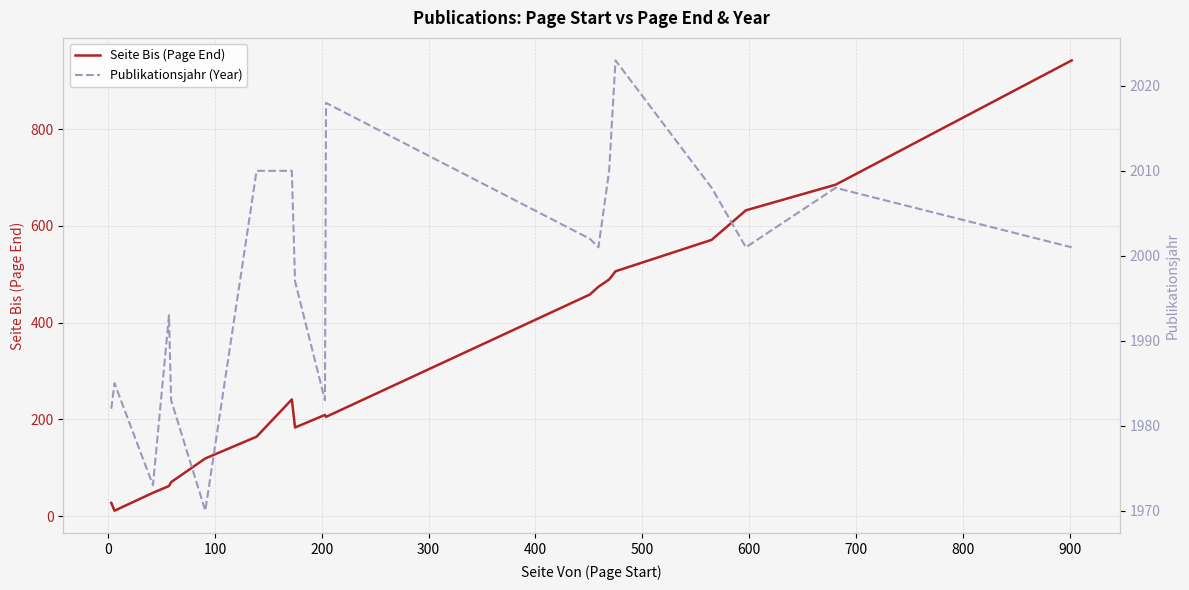

At how many categories does at least one series exceed 1206?

20